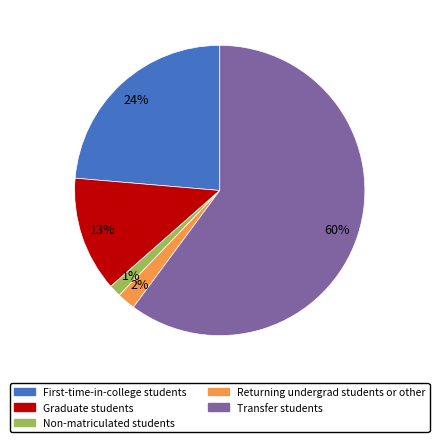

Which category has the biggest portion of the pie?

Transfer students